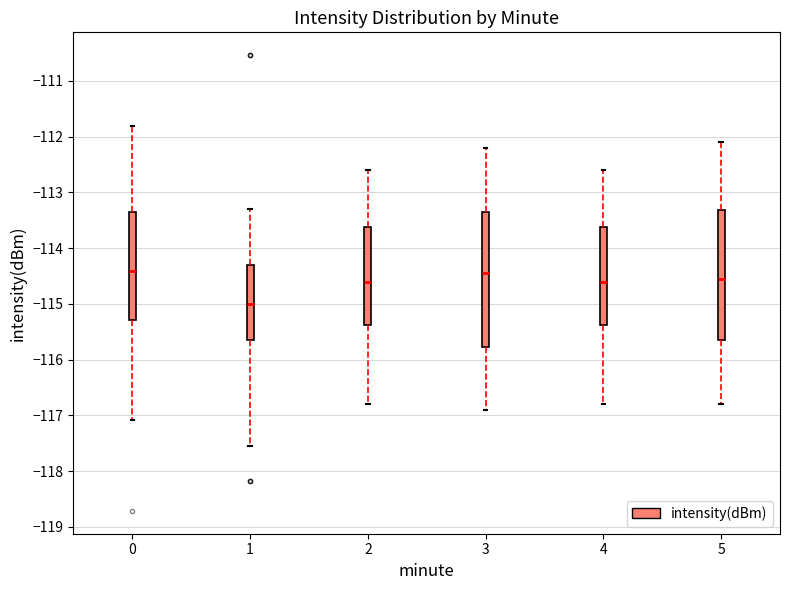

Reading left to right, transcribe this box plot: for each box, give where its median line is, the range the box spans, and where its two whiskers end, as read against the y-axis. The values are not printed on the chart, so give them approximately, as read against the axis.

0: median -114.4, box -115.3 to -113.3, whiskers -117.1 to -111.8
1: median -115.0, box -115.7 to -114.3, whiskers -117.5 to -113.3
2: median -114.6, box -115.4 to -113.6, whiskers -116.8 to -112.6
3: median -114.4, box -115.8 to -113.3, whiskers -116.9 to -112.2
4: median -114.6, box -115.4 to -113.6, whiskers -116.8 to -112.6
5: median -114.5, box -115.6 to -113.3, whiskers -116.8 to -112.1